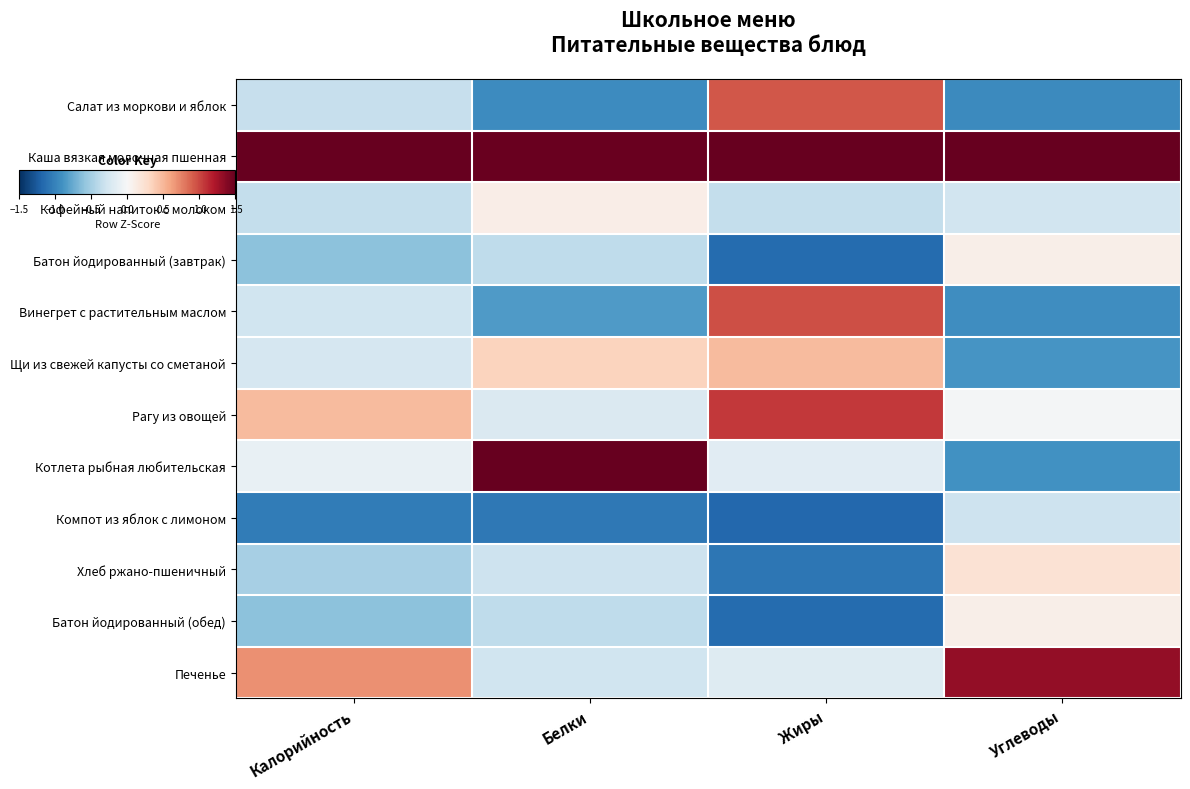

How many distinct data groups are displayed?

12